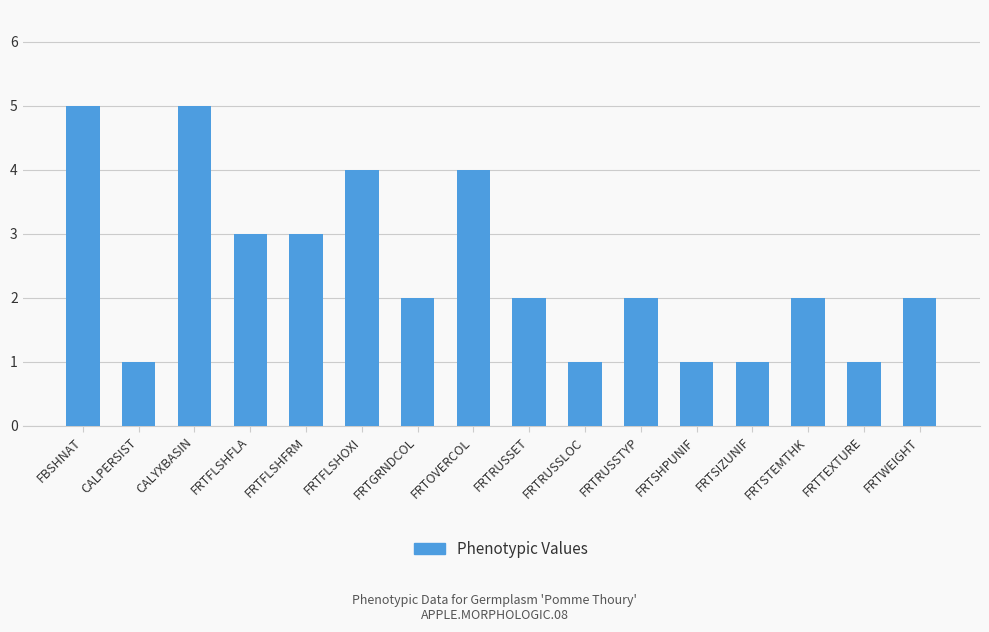

Read the value at FBSHNAT.

5